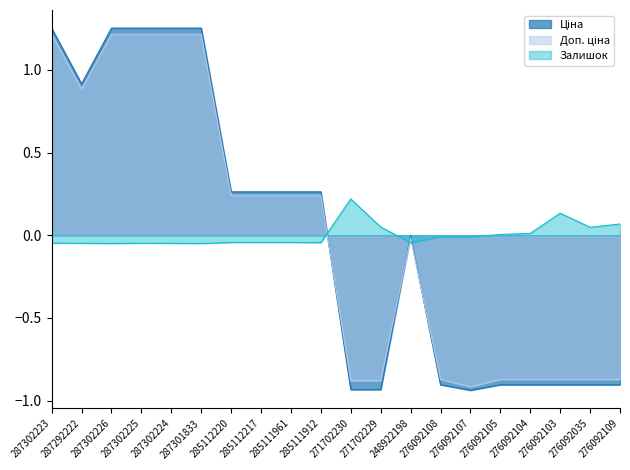

Rank the series by their maximum value, from lowest to highest.

Залишок, Доп. ціна, Ціна